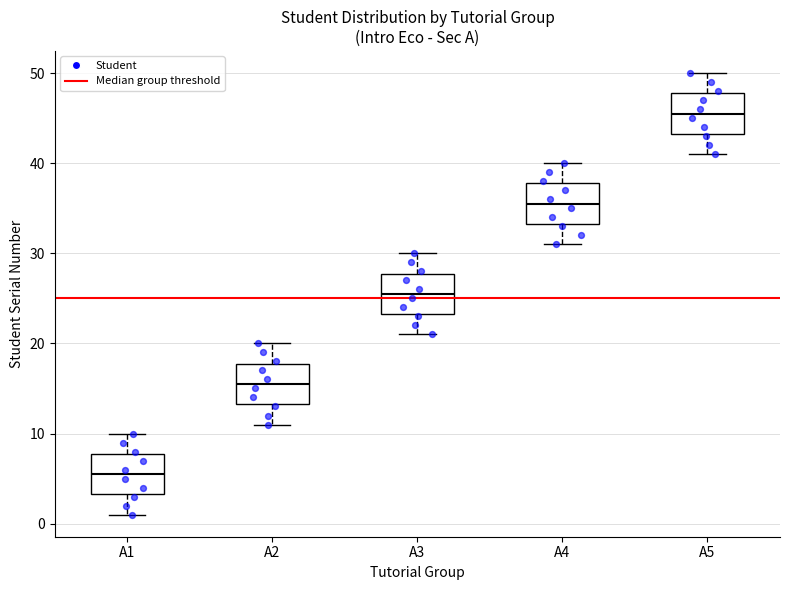

Which box has the highest median line?

A5